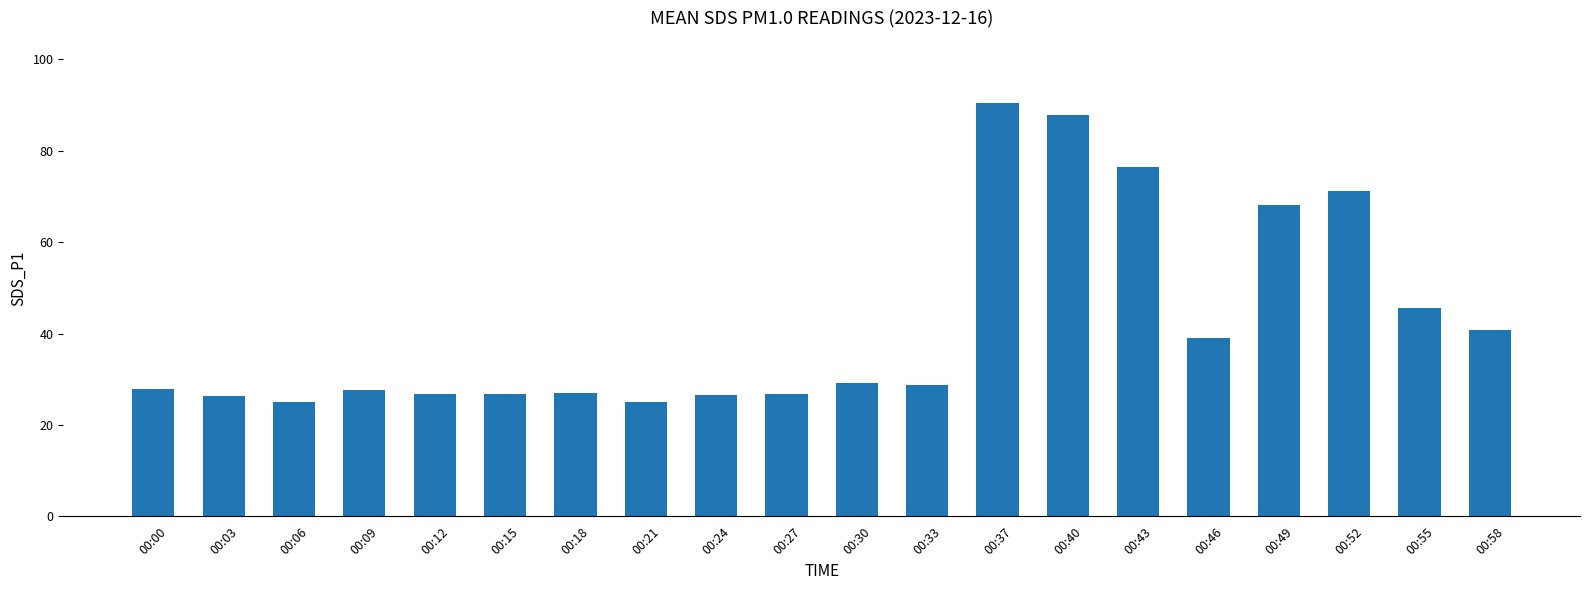

What is the value of the 2nd bar from the left?

26.3